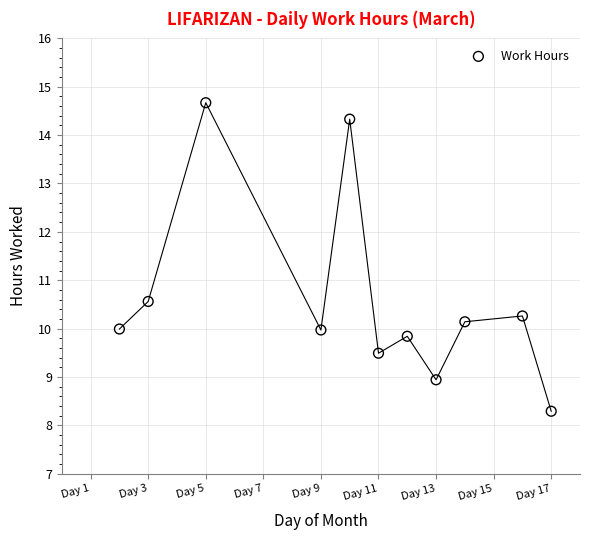

What is the average Y value?

10.6